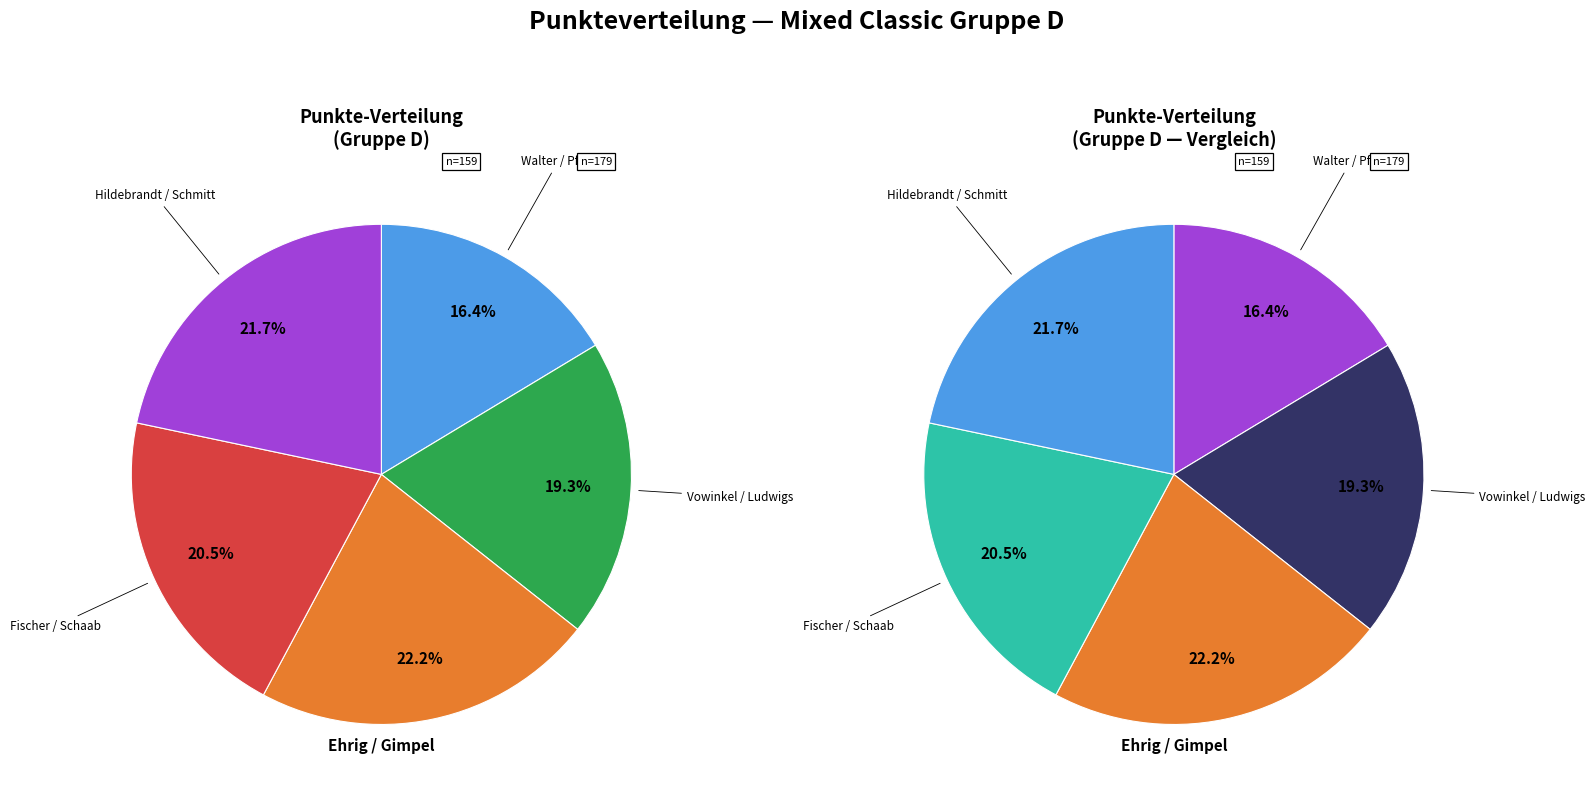

Does Ehrig / Gimpel represent more than half of the total?

No